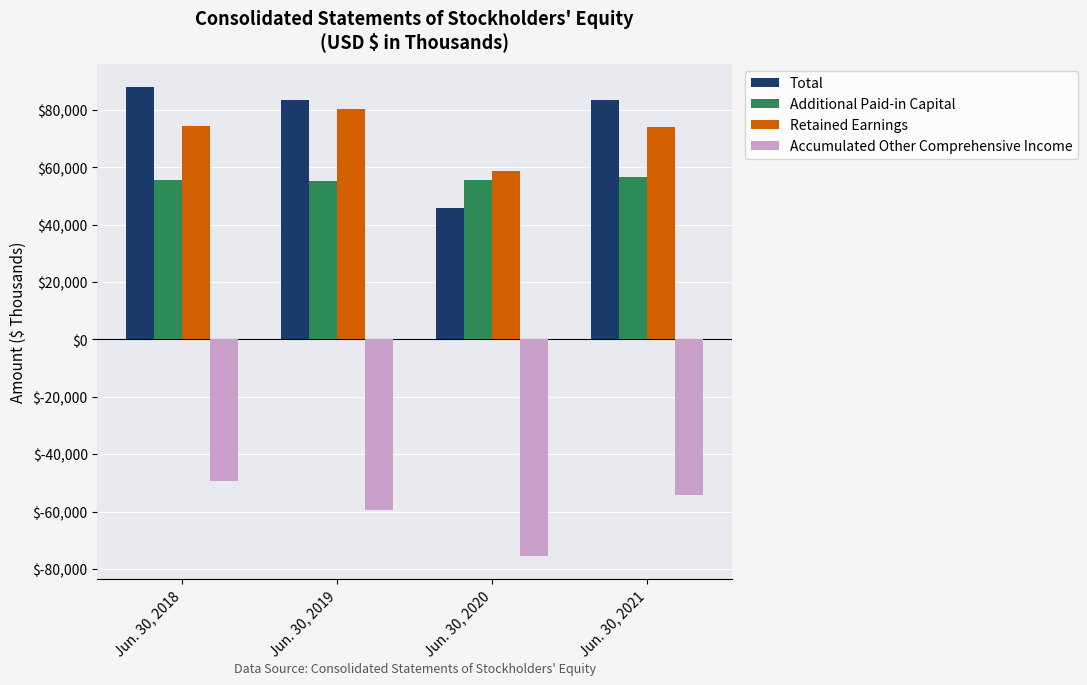

What is the maximum value for Total?

87871